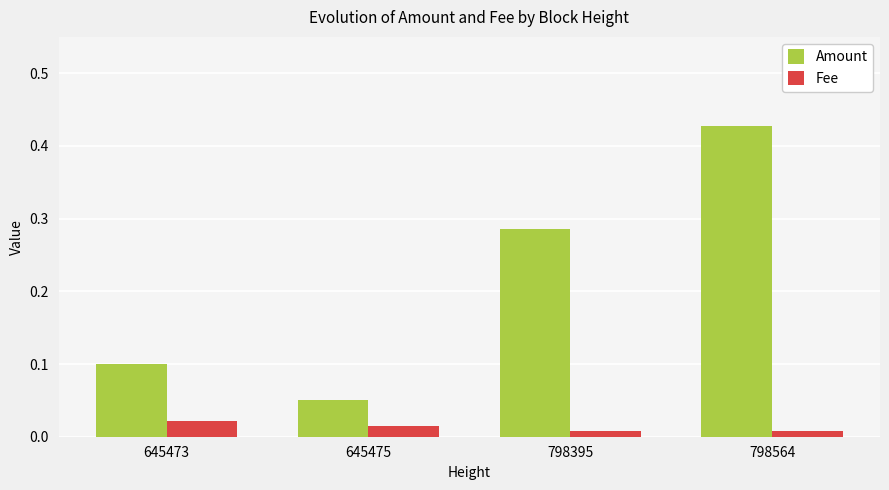

The Amount series shows 0.1 at 645473. True or false?

True